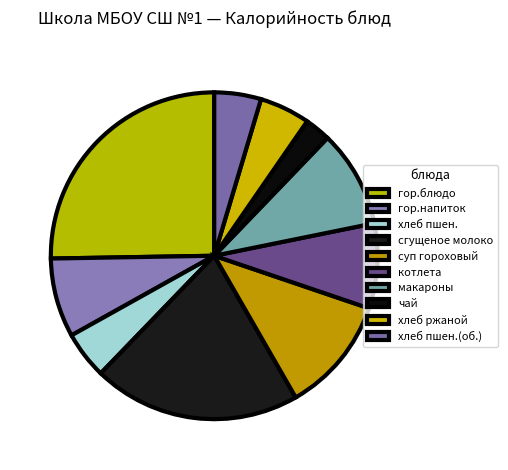

How many slices are in this pie chart?

10